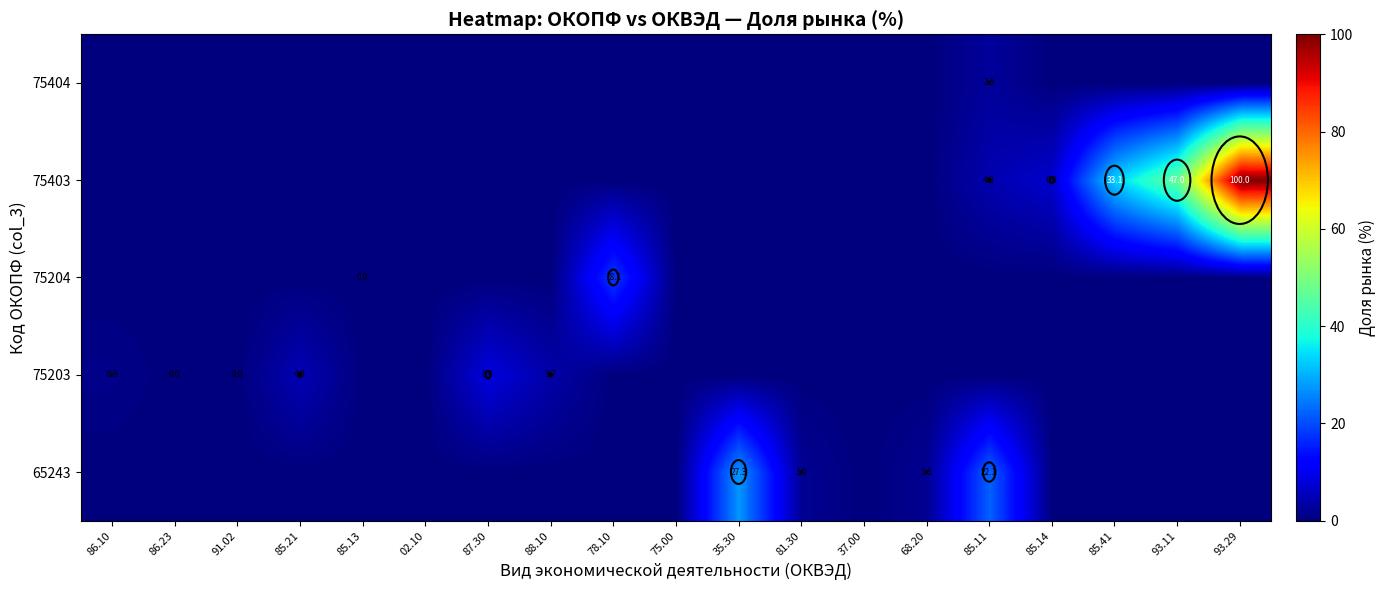

True or false: 65243 has a value of 0.0 at 85.14.

True